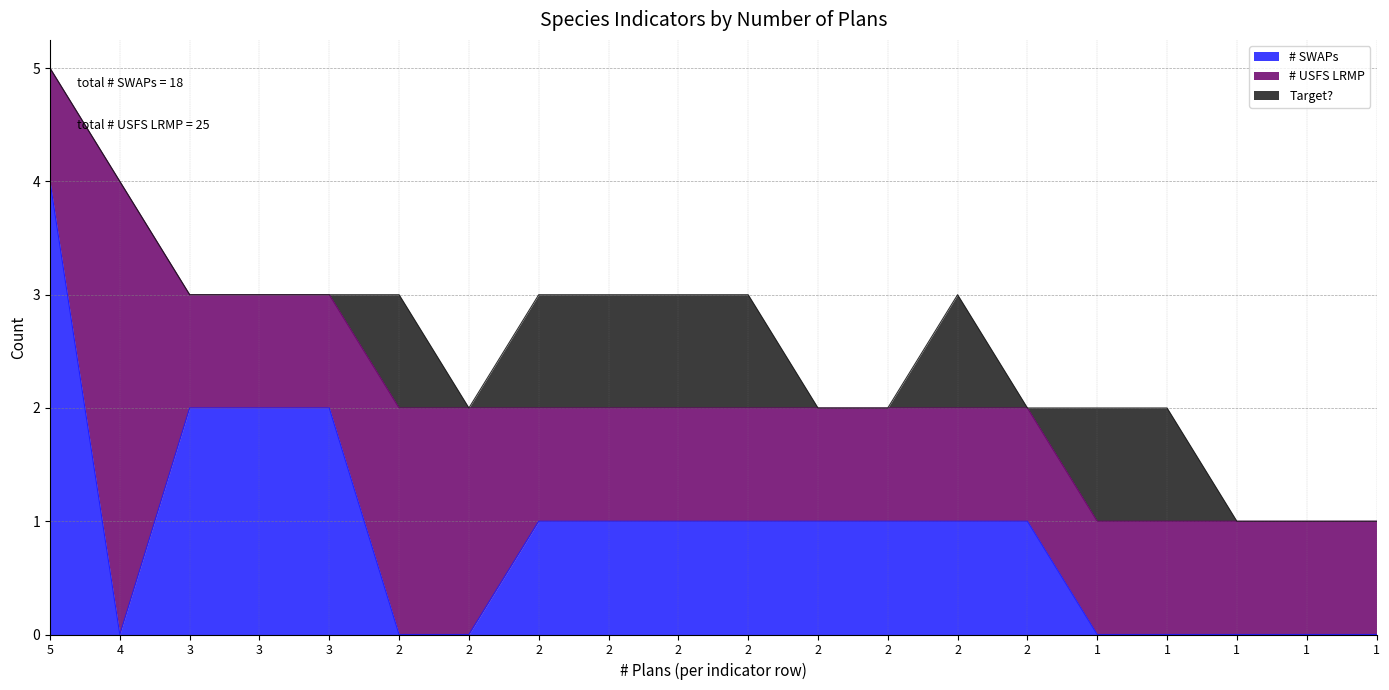

What are all the series names shown in the legend?

# SWAPs, # USFS LRMP, Target?